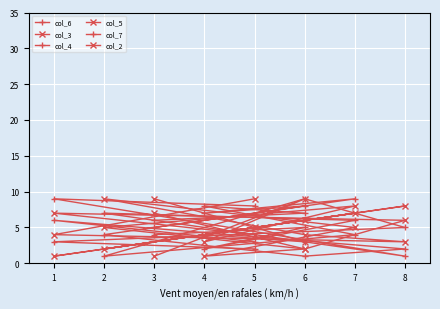

Which category has the lowest value across all series?

4